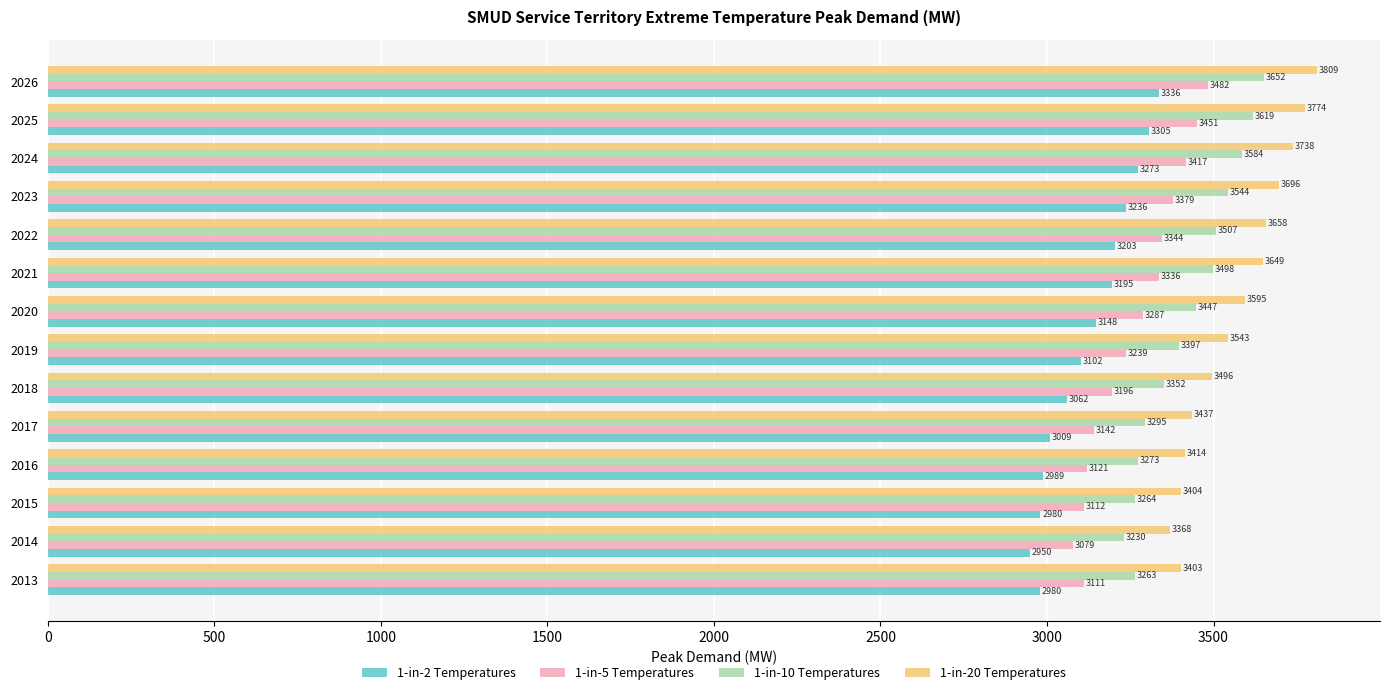

What is the sum of all 1-in-10 Temperatures values?

47926.4